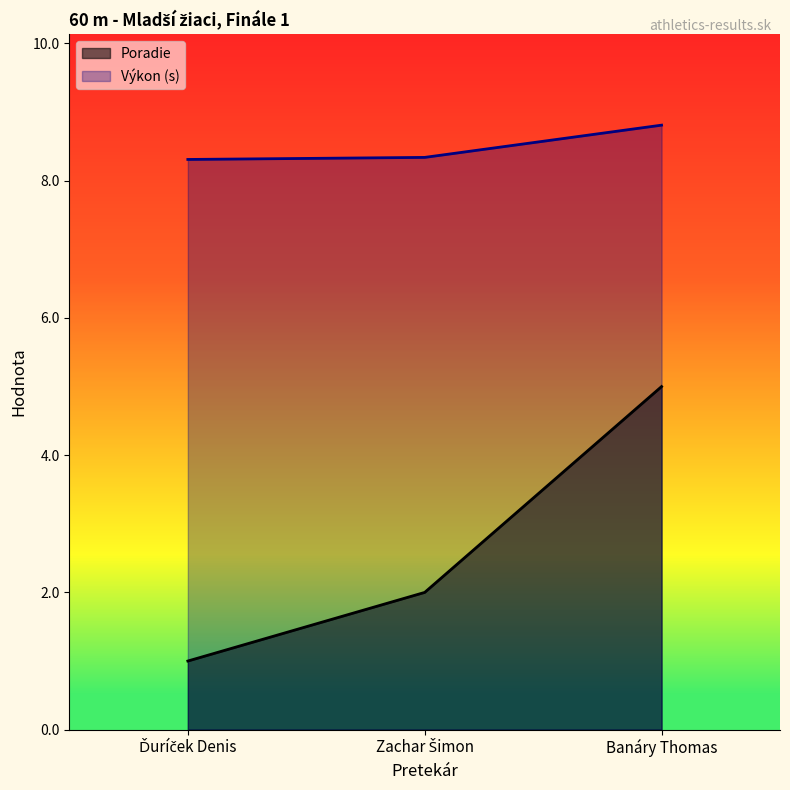

Is the value of Poradie at Banáry Thomas greater than the value of Výkon at Banáry Thomas?

No